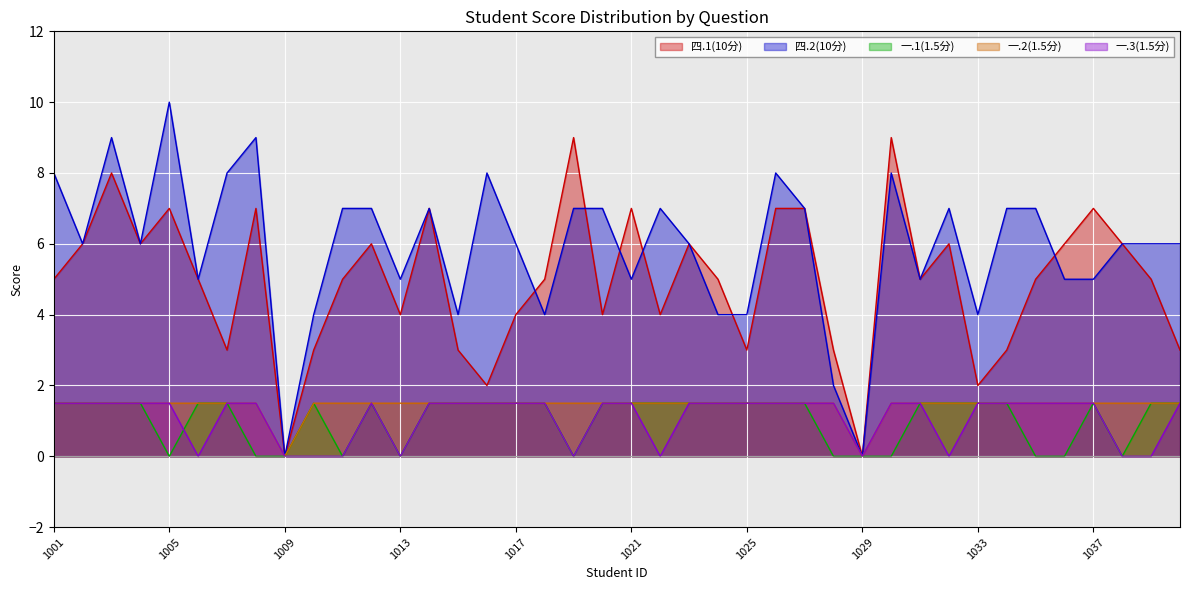

Which series has the widest spread of values?

四.2(10分)